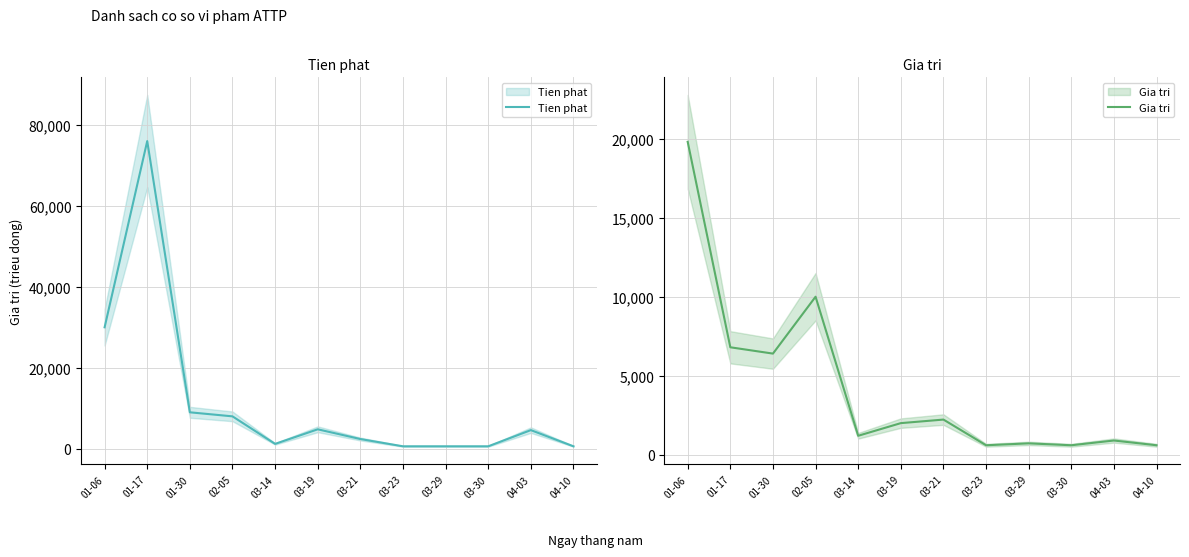

Reading right to left, list all the values displayed in this chart.

Tien phat: 04-10=600	04-03=4600	03-30=600	03-29=600	03-23=600	03-21=2400	03-19=4800	03-14=1200	02-05=8000	01-30=9000	01-17=76000	01-06=30000
Gia tri: 04-10=600	04-03=900	03-30=600	03-29=720	03-23=600	03-21=2225	03-19=2000	03-14=1200	02-05=10000	01-30=6400	01-17=6800	01-06=19800